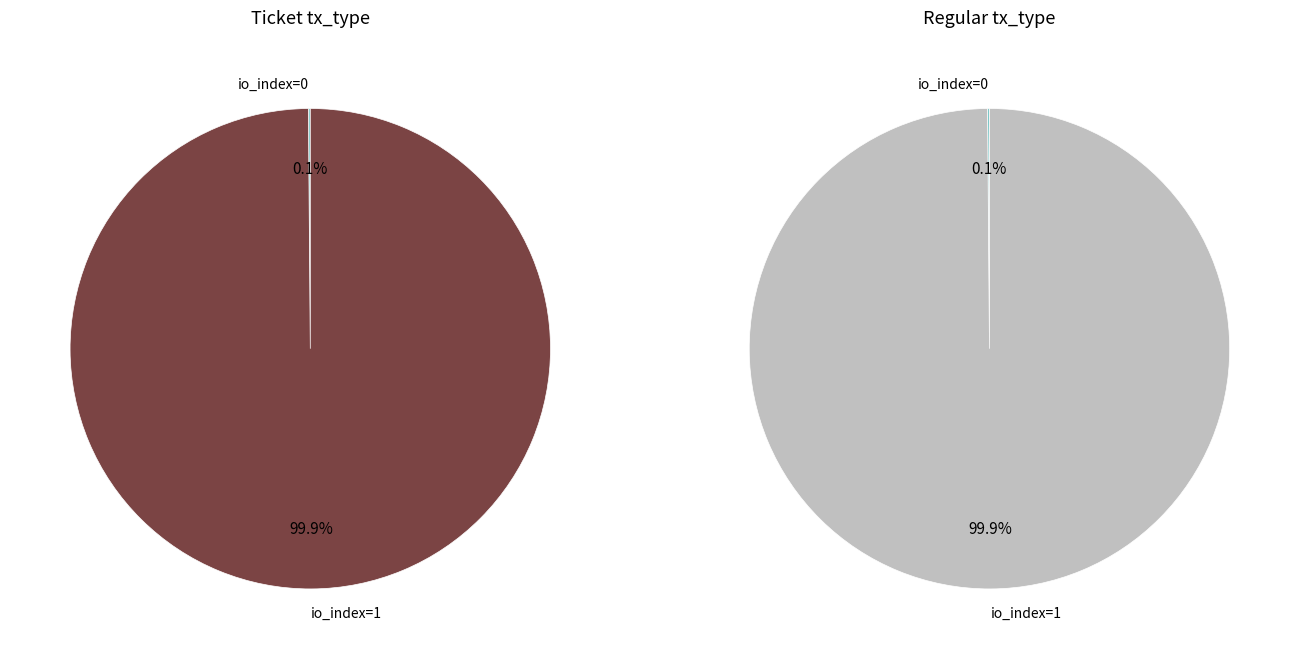

Rank the categories by Ticket value from lowest to highest.

io_index=0, io_index=1